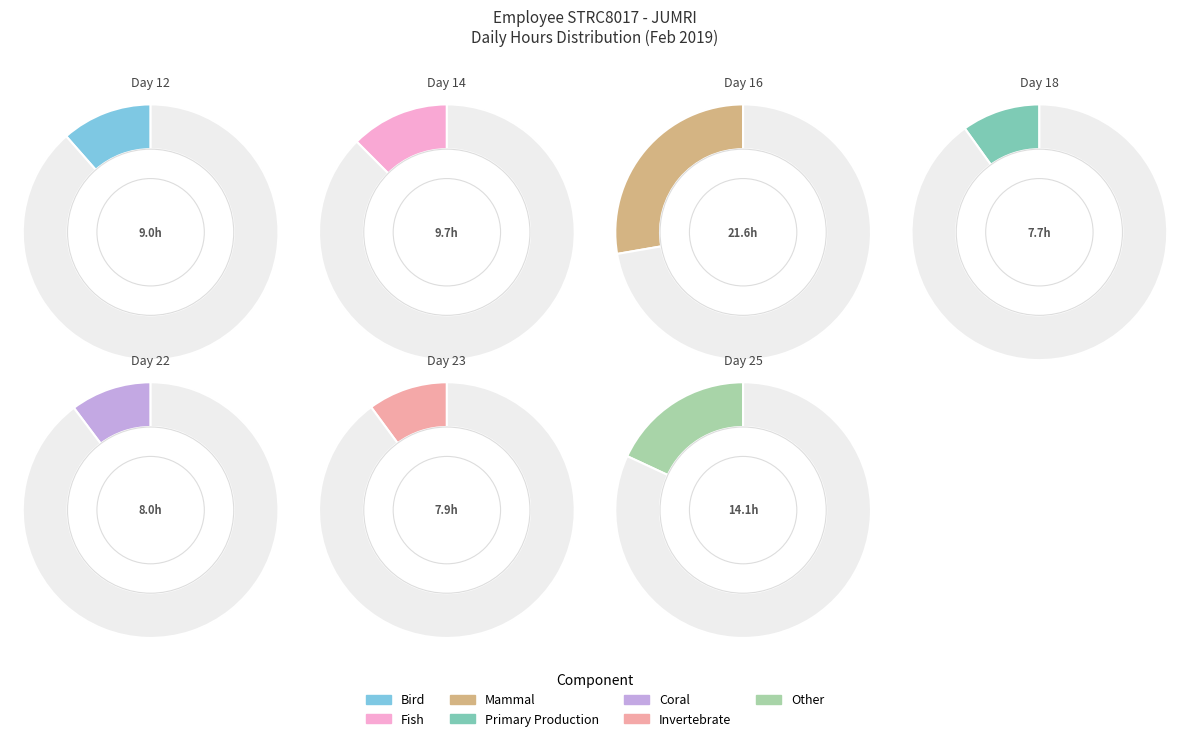

To the nearest percent, what percentage of the pie is Day 16?

28%